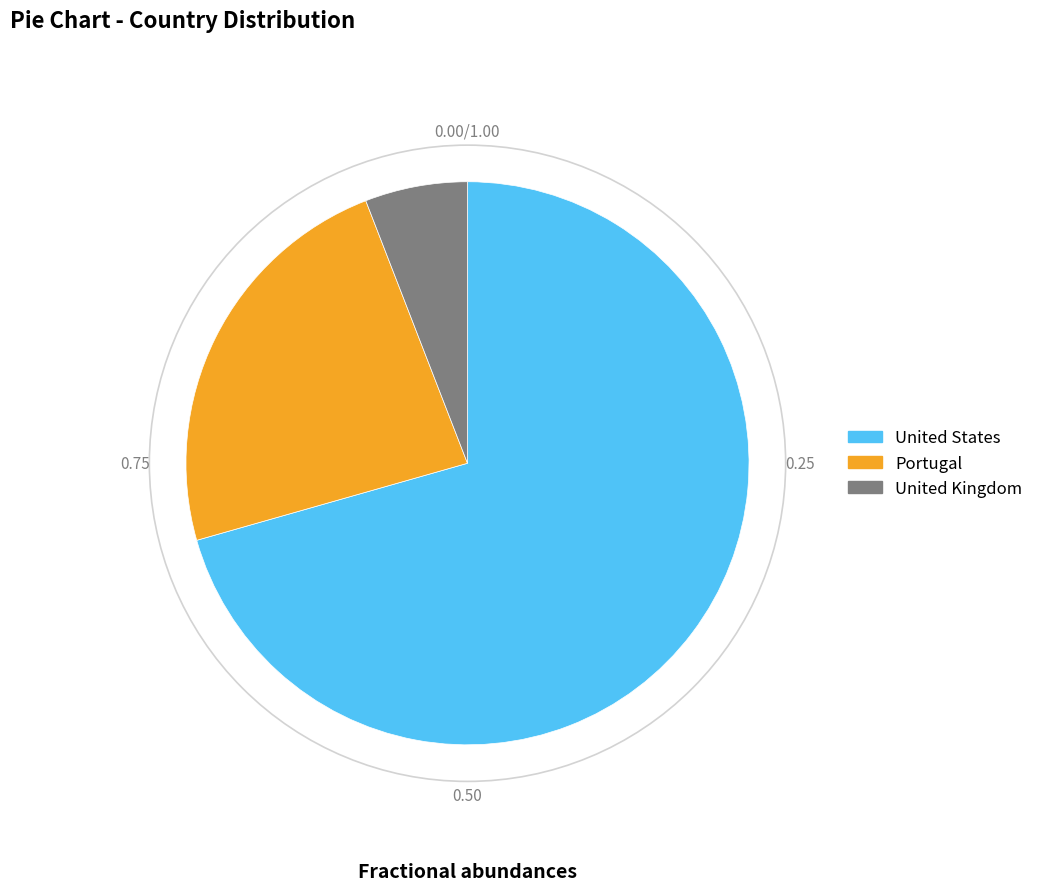

How many slices are in this pie chart?

3